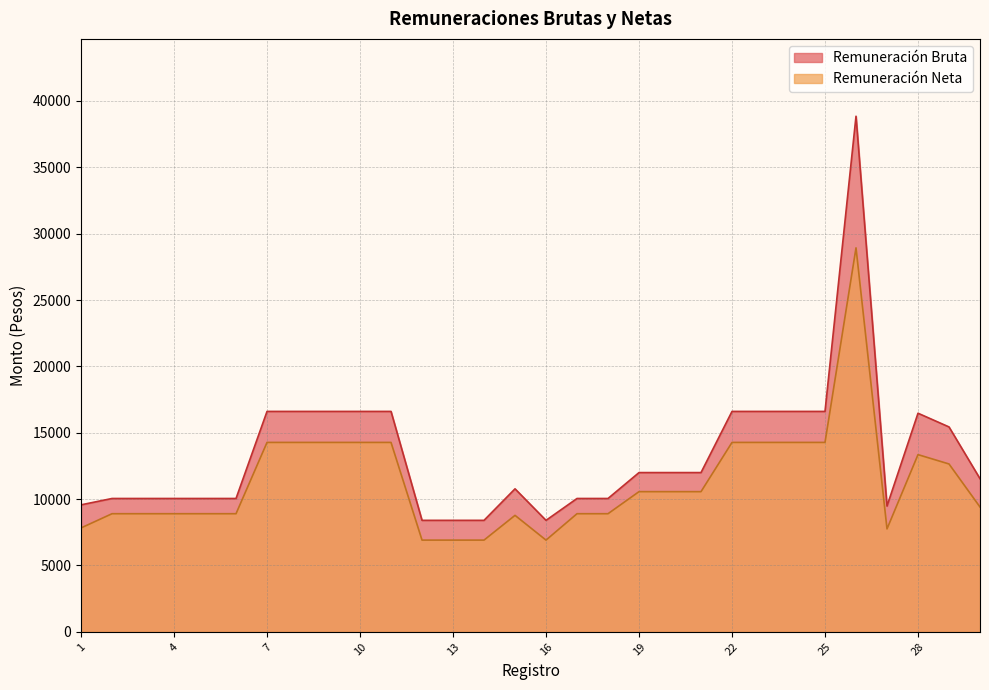

What value does the Remuneración Bruta series have at 1?

9567.0